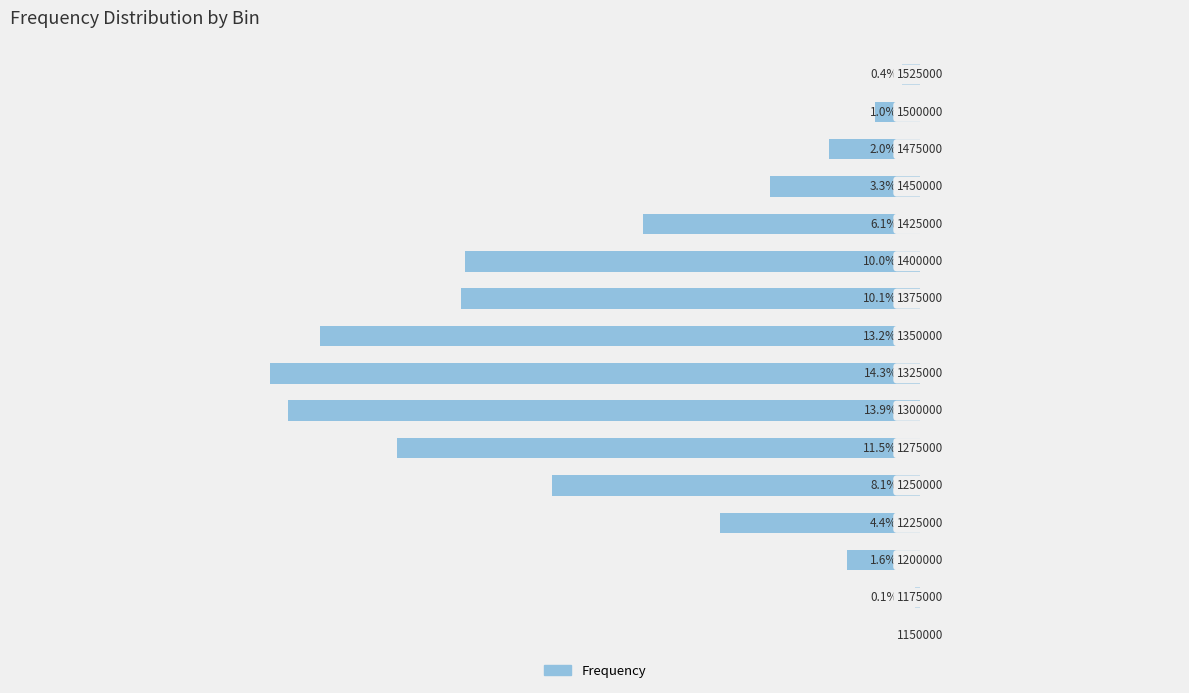

What is the difference between the second highest and second lowest values?

13.8